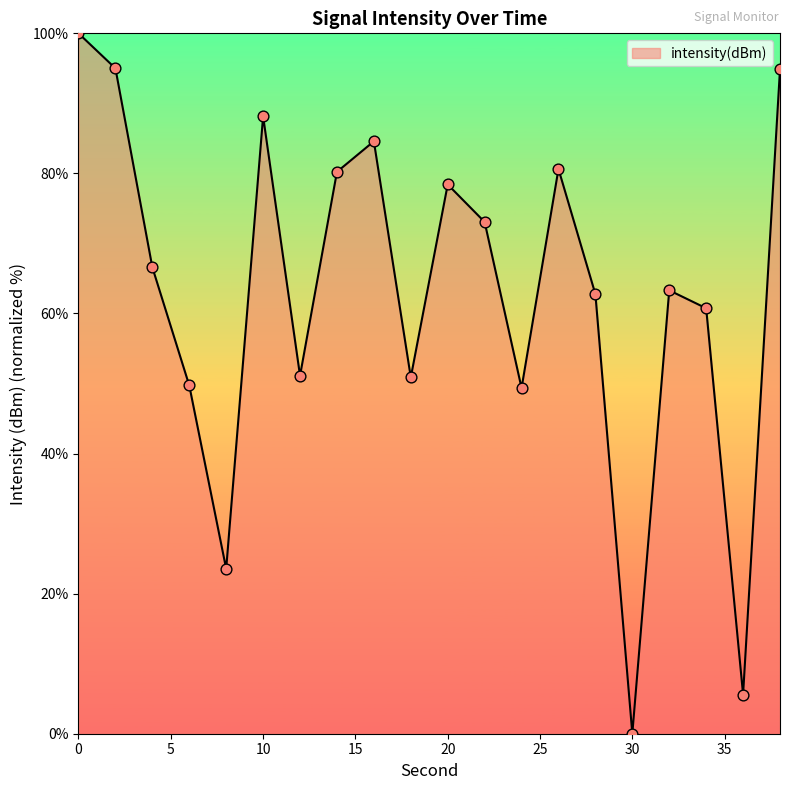

What is the maximum value shown in the chart?

100.0